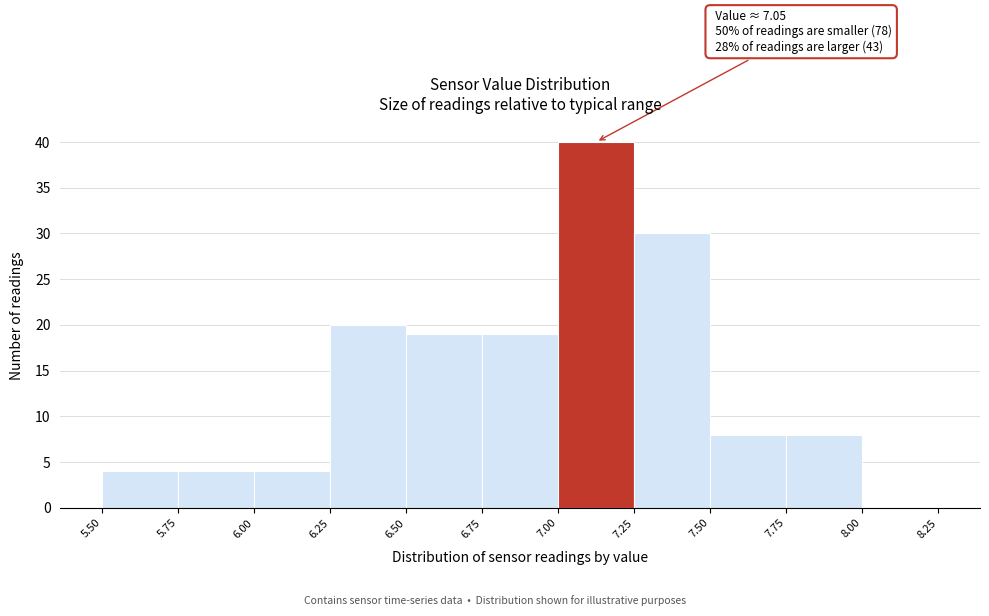

Which range on the x-axis has the tallest bar?

7.00 to 7.25